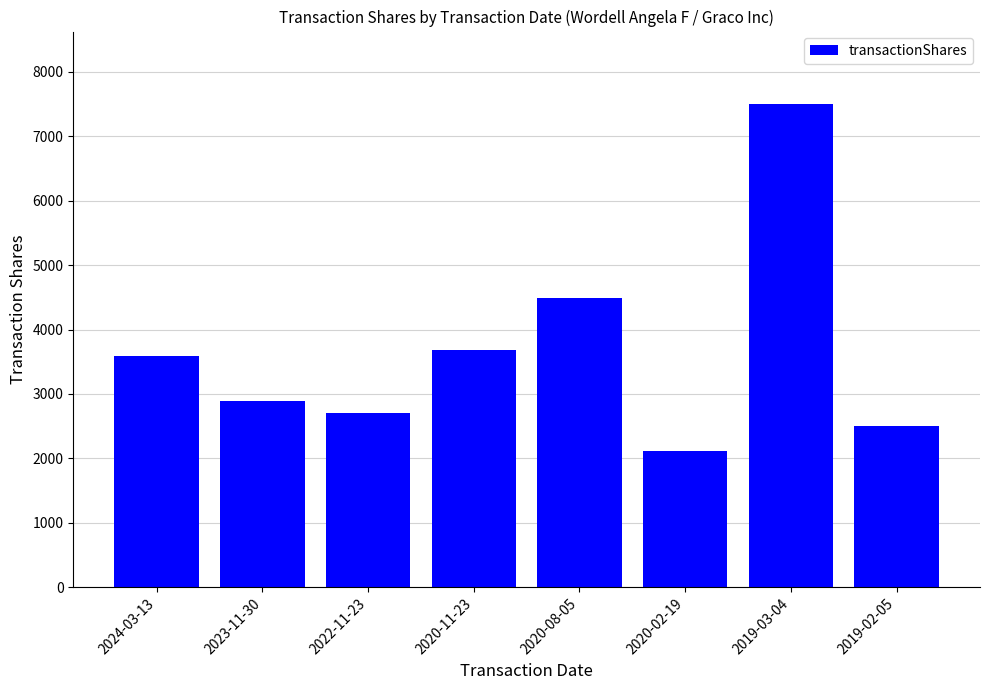

What value does the data have at 2024-03-13, to the nearest 50?

3600